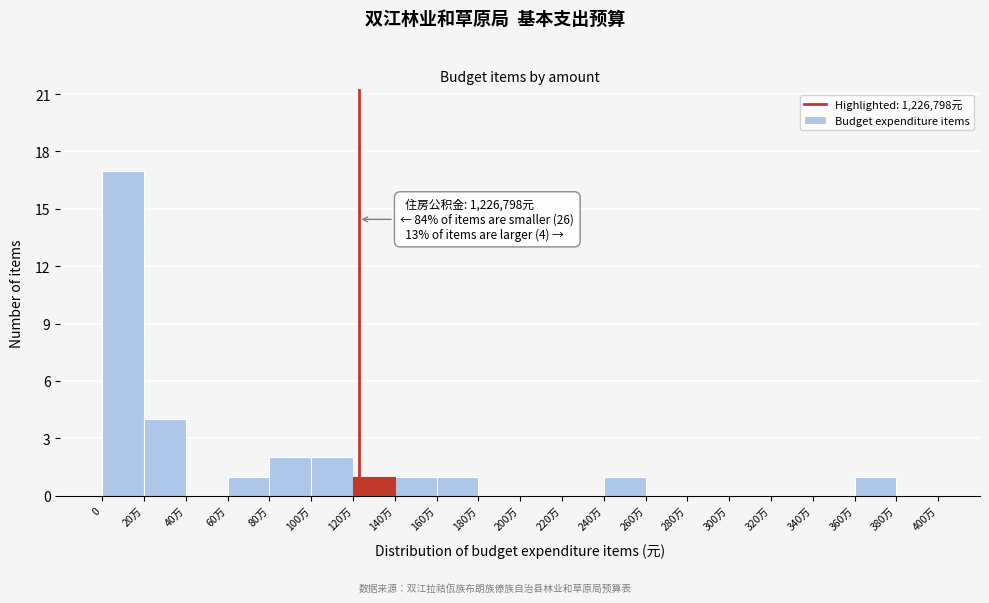

Reading right to left, transcribe all the data shown in this chart.

380万=0	360万=1	340万=0	320万=0	300万=0	280万=0	260万=0	240万=1	220万=0	200万=0	180万=0	160万=1	140万=1	120万=1	100万=2	80万=2	60万=1	40万=0	20万=4	0=17